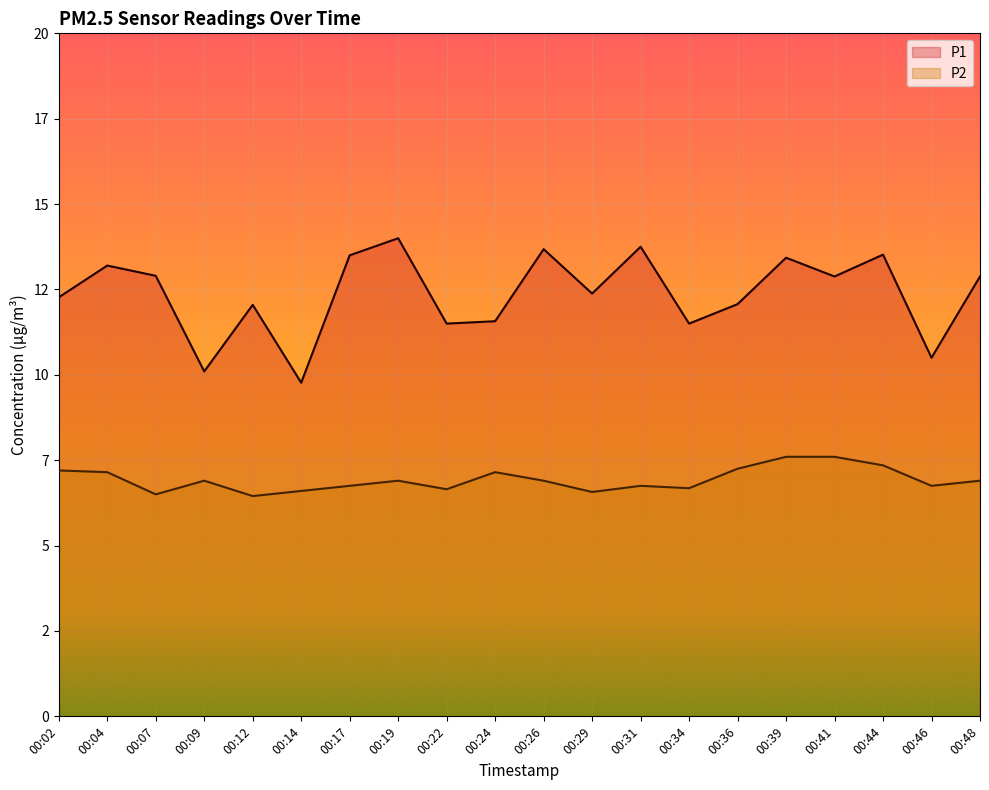

Which series has the largest range (max minus min)?

P1